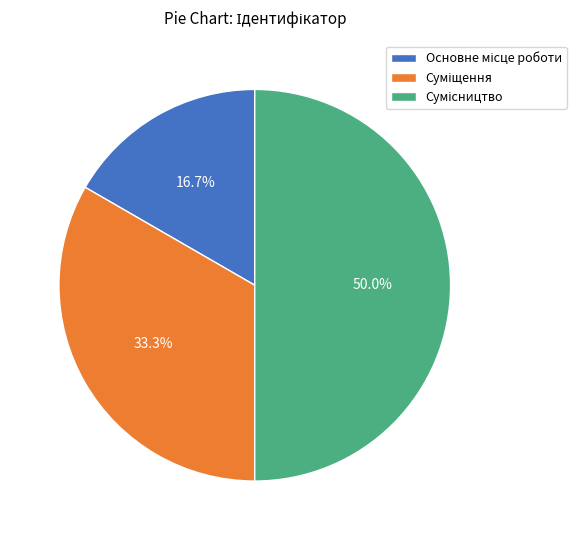

What is the largest slice in the pie chart?

Сумісництво